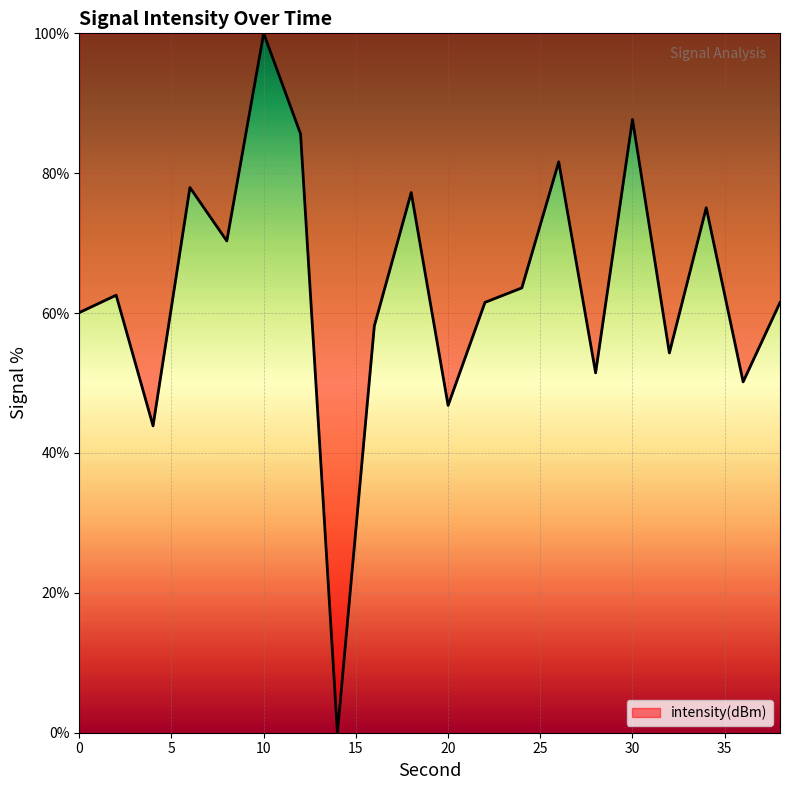

How many positive values are there?

19